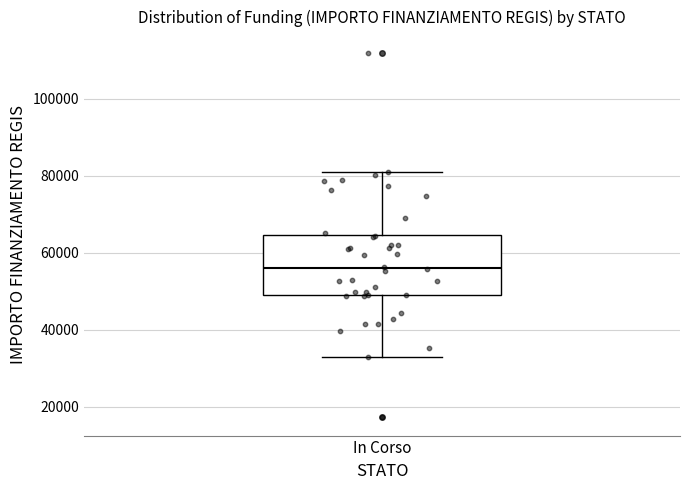

Where is the lower edge of the box for In Corso on the y-axis? The values are not printed on the chart, so give them approximately, as read against the axis.

50000